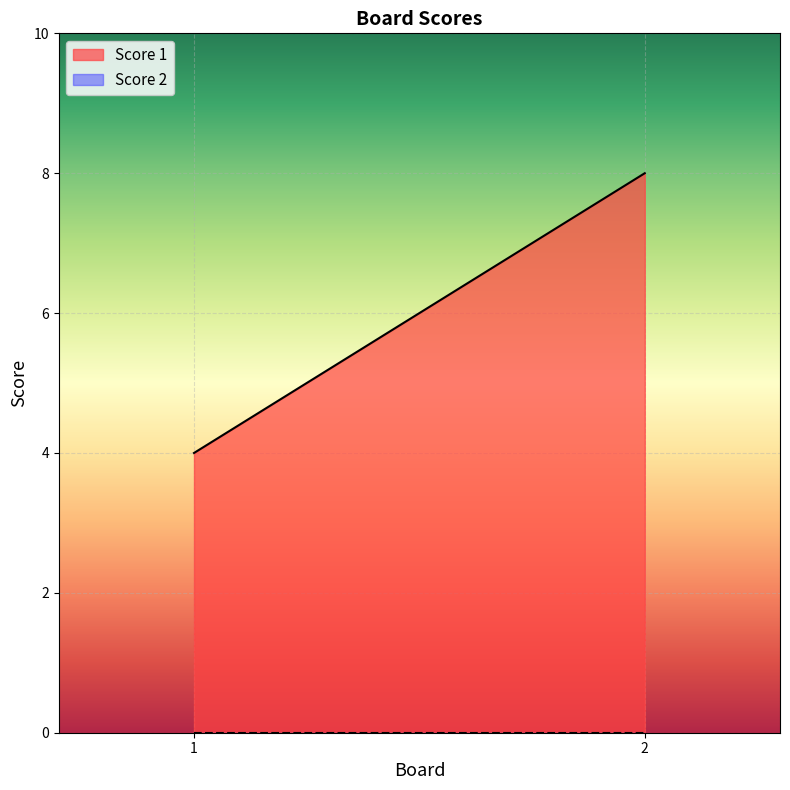

What is the spread (max minus min) of values at 1?

4